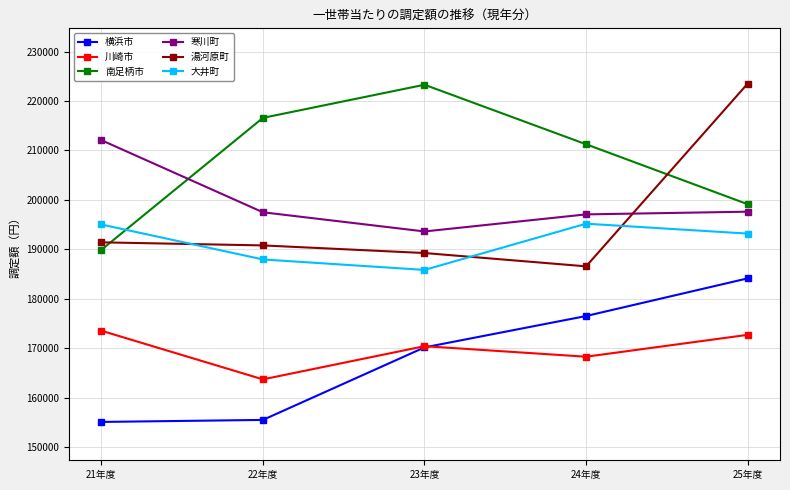

At 22年度, list the series in order from smallest to largest.

横浜市, 川崎市, 大井町, 湯河原町, 寒川町, 南足柄市